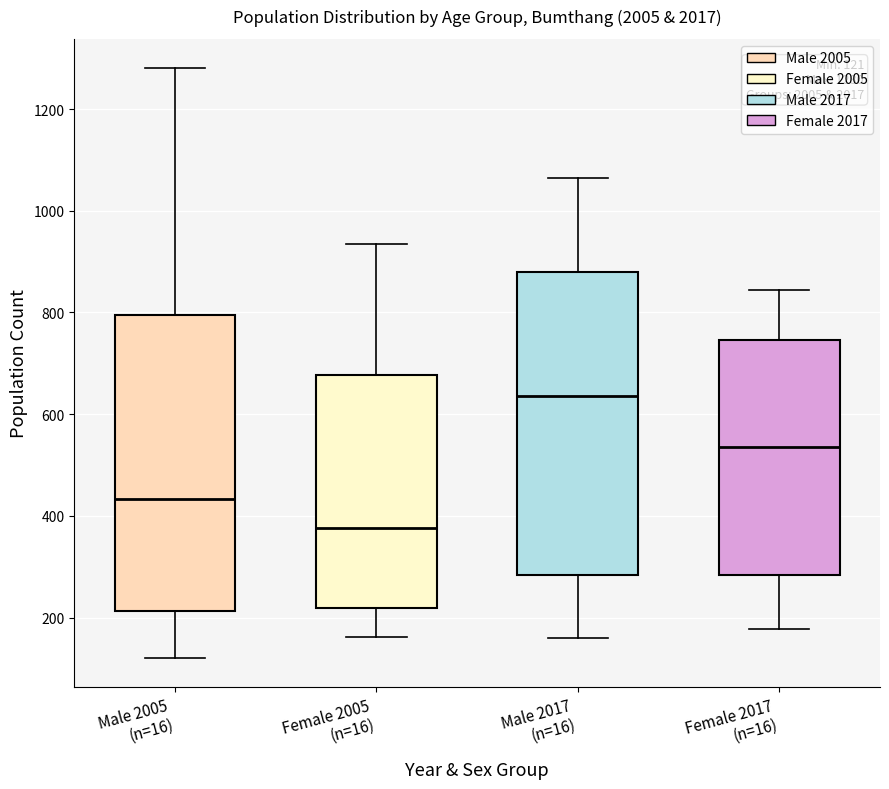

Which box has the highest median line?

Male 2017 (n=16)